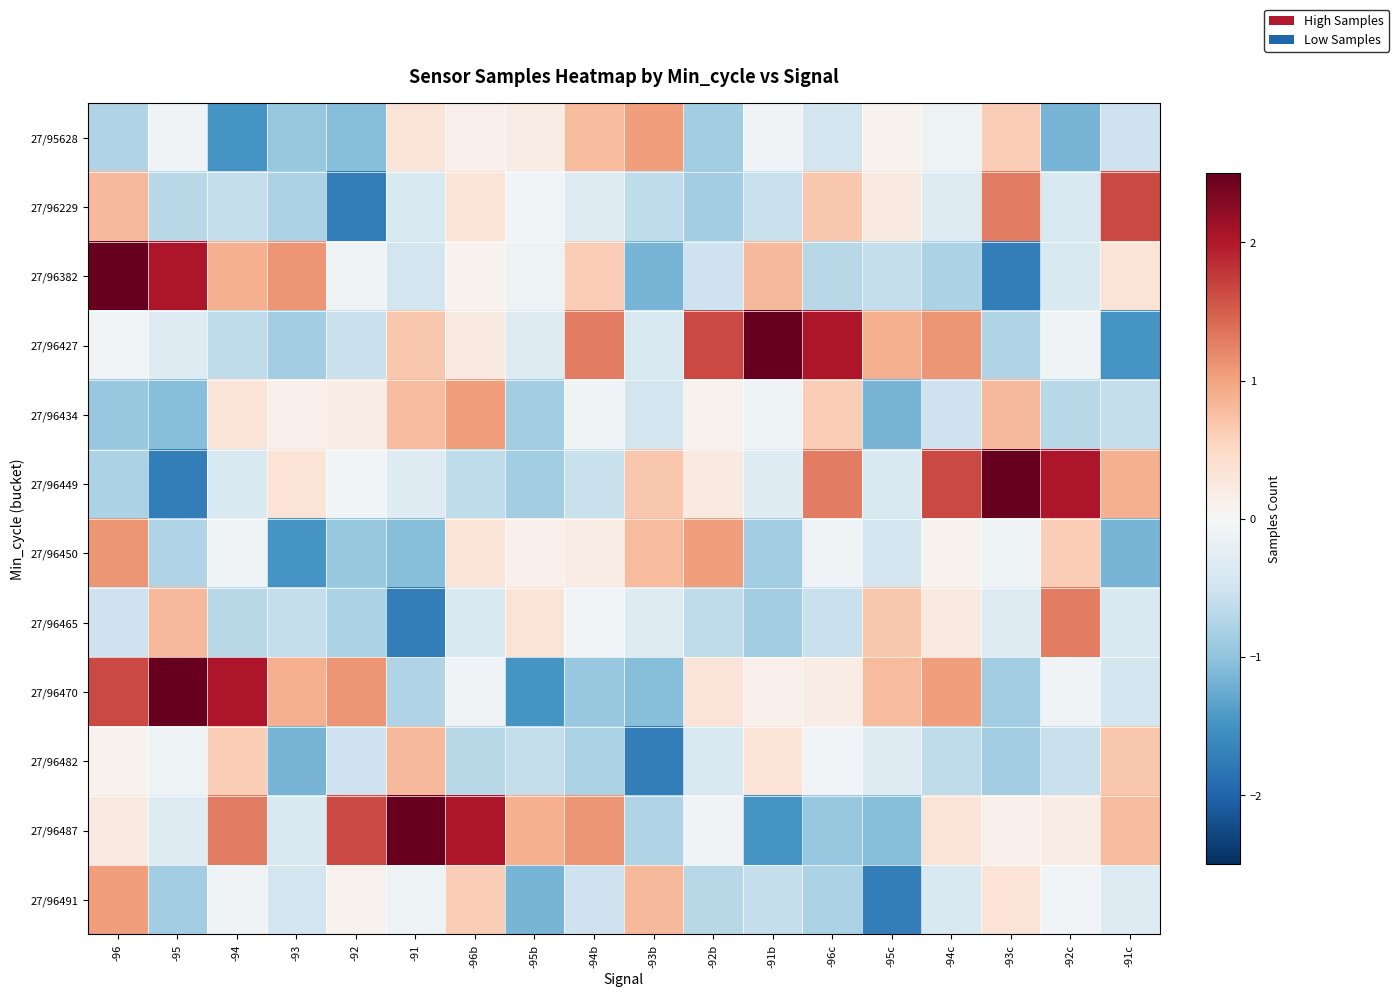

What is the total value across all series at -95c?

-3.0